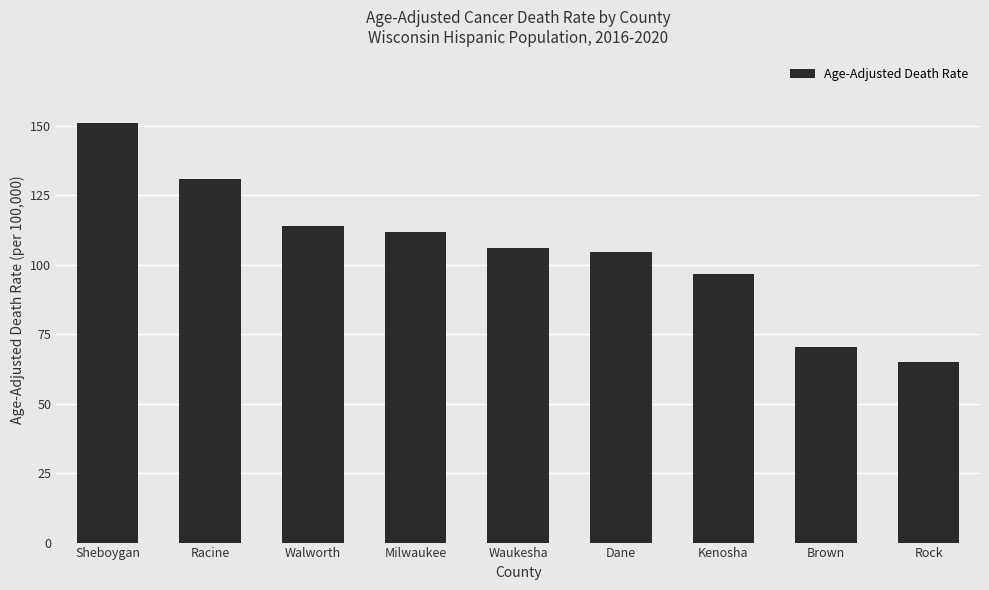

What position from the right is Waukesha?

5